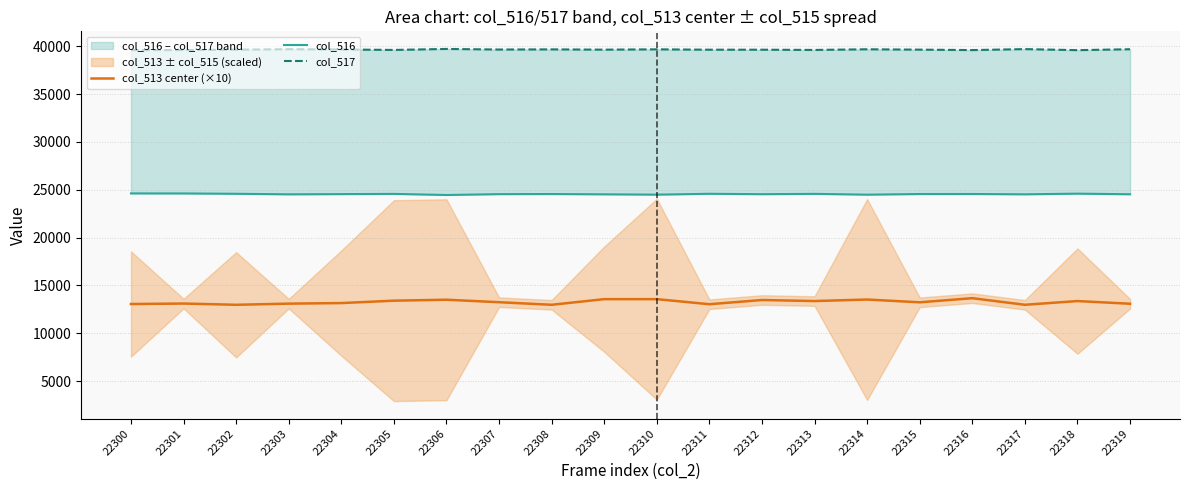

Reading right to left, transcribe all the data shown in this chart.

col_513 center (×10): 22319=13090	22318=13370	22317=12980	22316=13670	22315=13240	22314=13530	22313=13370	22312=13480	22311=13040	22310=13570	22309=13570	22308=12980	22307=13250	22306=13510	22305=13410	22304=13160	22303=13100	22302=12980	22301=13110	22300=13060
col_516: 22319=24535	22318=24599	22317=24529	22316=24562	22315=24559	22314=24493	22313=24577	22312=24542	22311=24585	22310=24495	22309=24528	22308=24558	22307=24547	22306=24459	22305=24573	22304=24550	22303=24528	22302=24585	22301=24620	22300=24623
col_517: 22319=39694	22318=39599	22317=39708	22316=39606	22315=39652	22314=39689	22313=39621	22312=39645	22311=39646	22310=39683	22309=39650	22308=39679	22307=39663	22306=39725	22305=39621	22304=39669	22303=39697	22302=39652	22301=39604	22300=39606